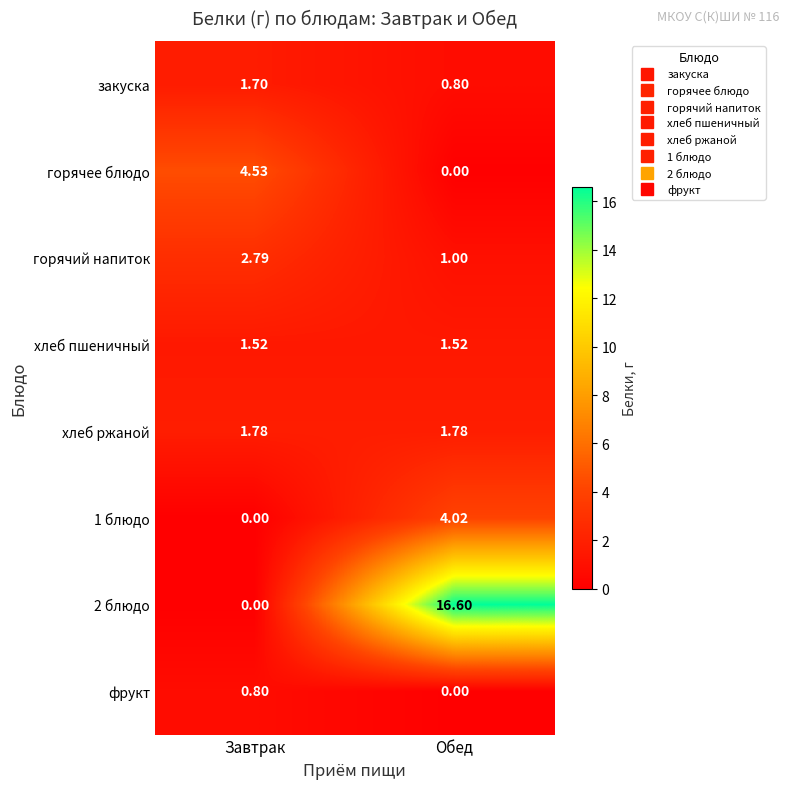

Between Завтрак and Обед, which series saw the biggest shift?

2 блюдо